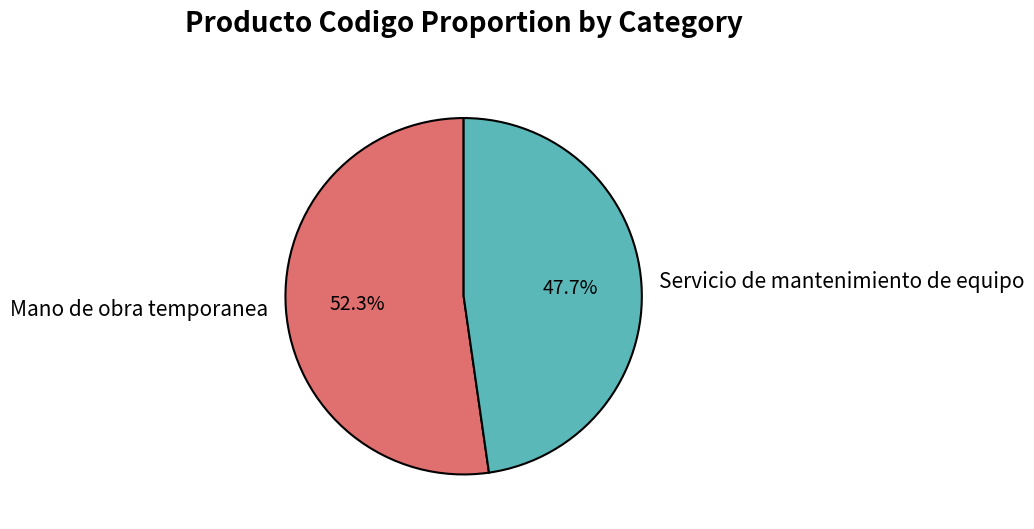

Count the number of slices in the pie.

2